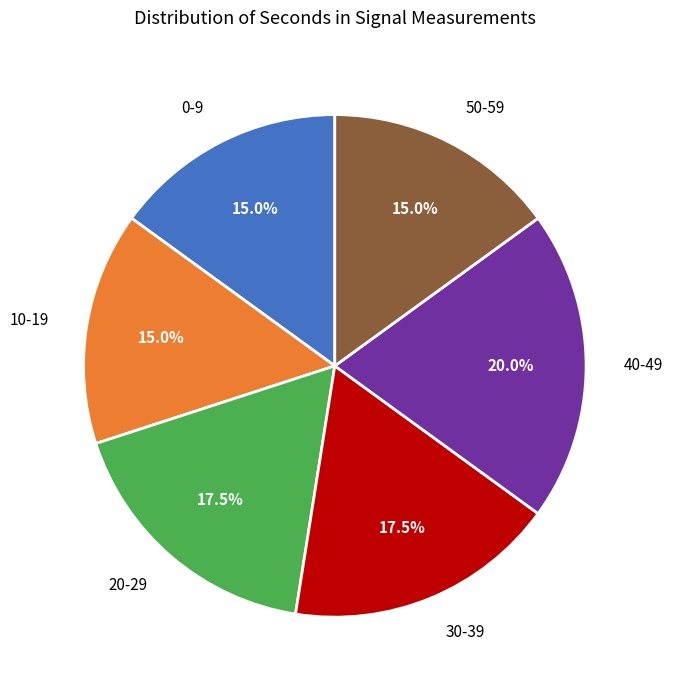

Which has a higher value, 30-39 or 0-9?

30-39